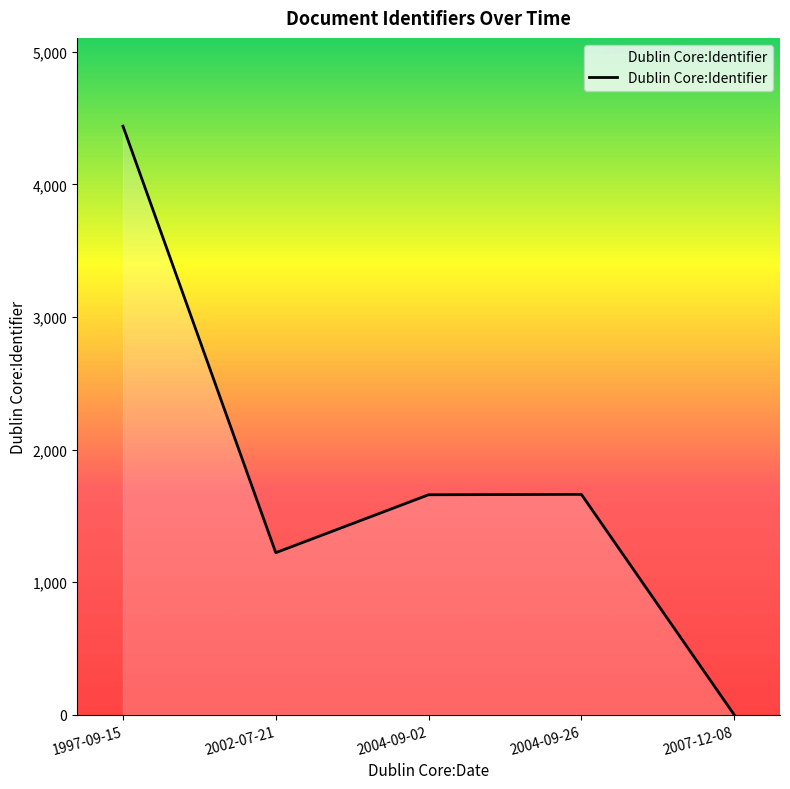

What is the difference between the maximum and minimum values?

4439